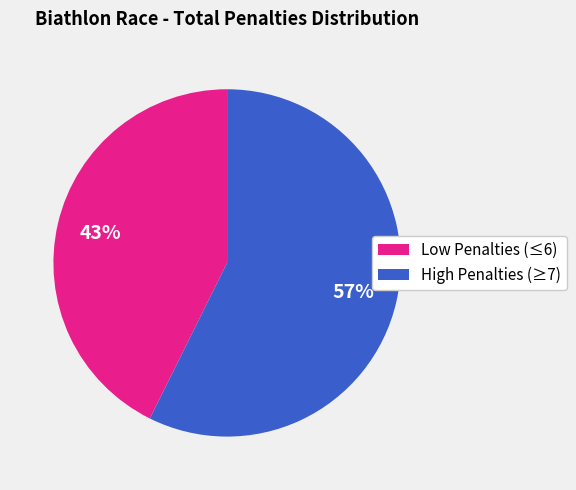

Is the sum of High Penalties (≥7) and Low Penalties (≤6) greater than half?

Yes